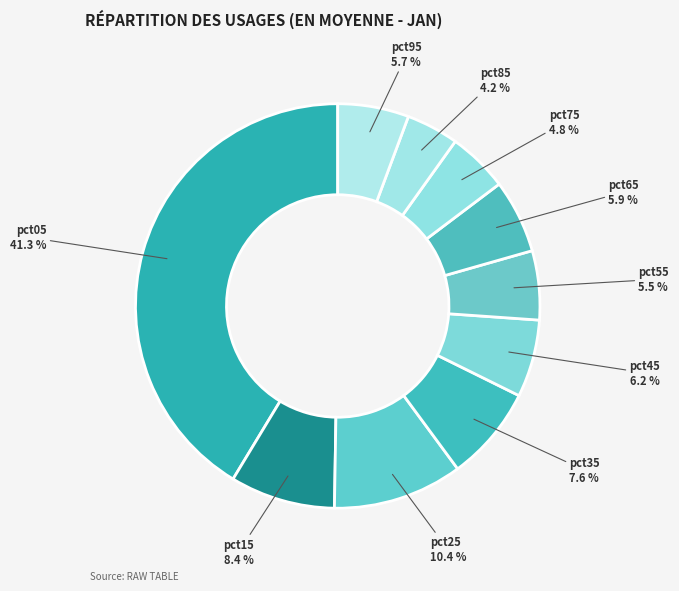

What percentage is the pct95 slice, to the nearest percent?

6%